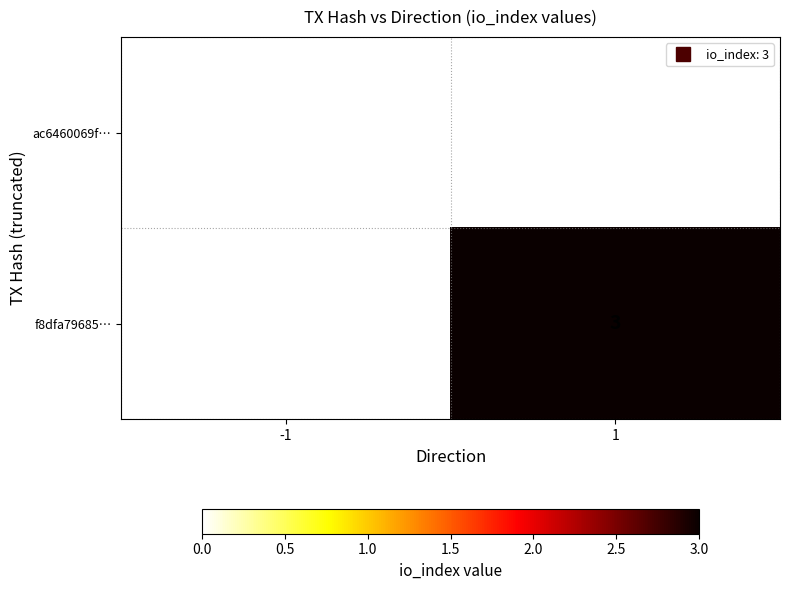

List the series in order of their overall mean, lowest first.

ac6460069f…, f8dfa79685…